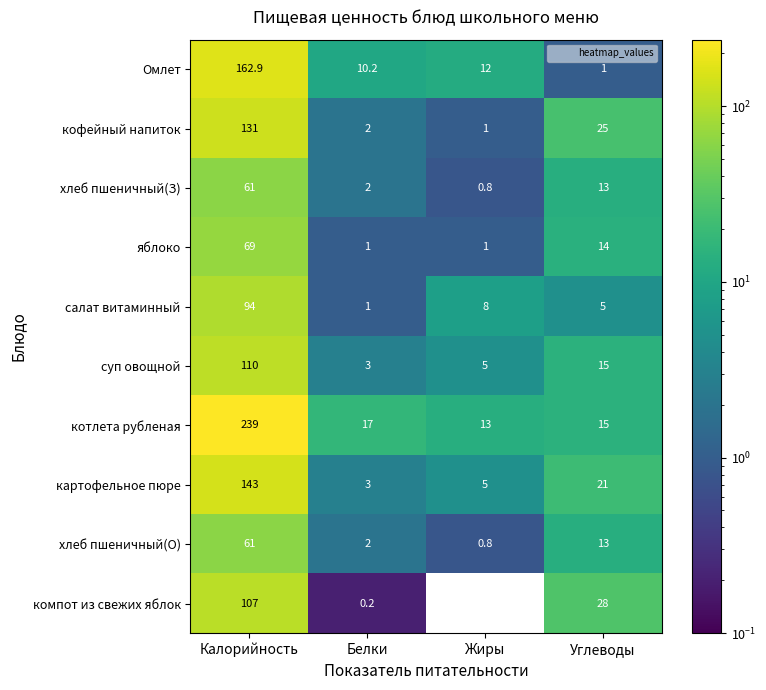

What is the difference between the котлета рубленая values at Углеводы and Калорийность?

224.0